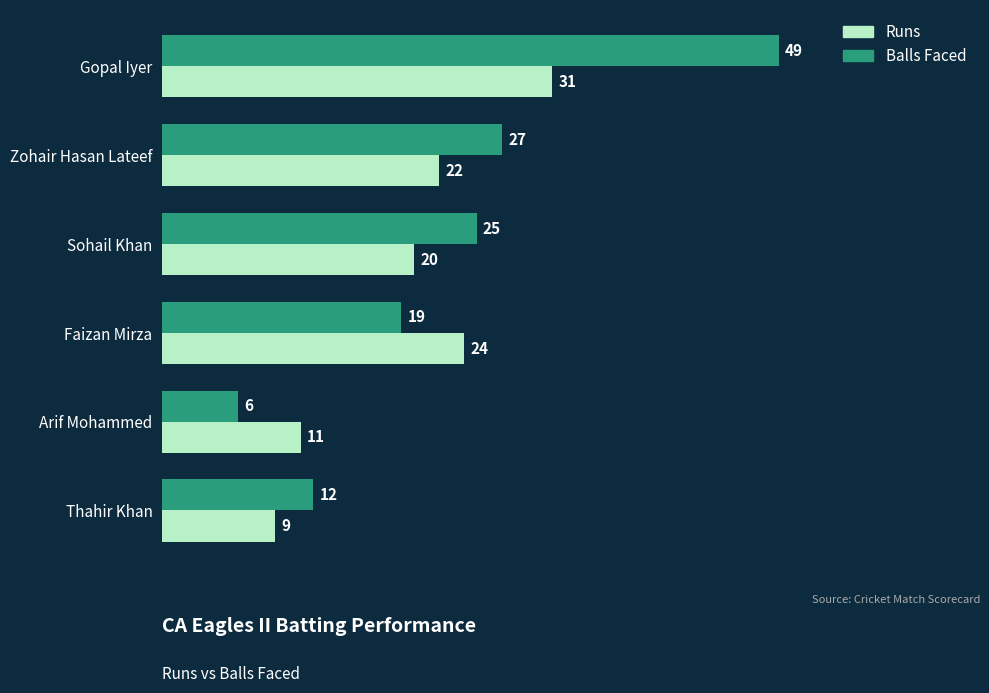

List the labels in order of Balls Faced value, smallest first.

Arif Mohammed, Thahir Khan, Faizan Mirza, Sohail Khan, Zohair Hasan Lateef, Gopal Iyer